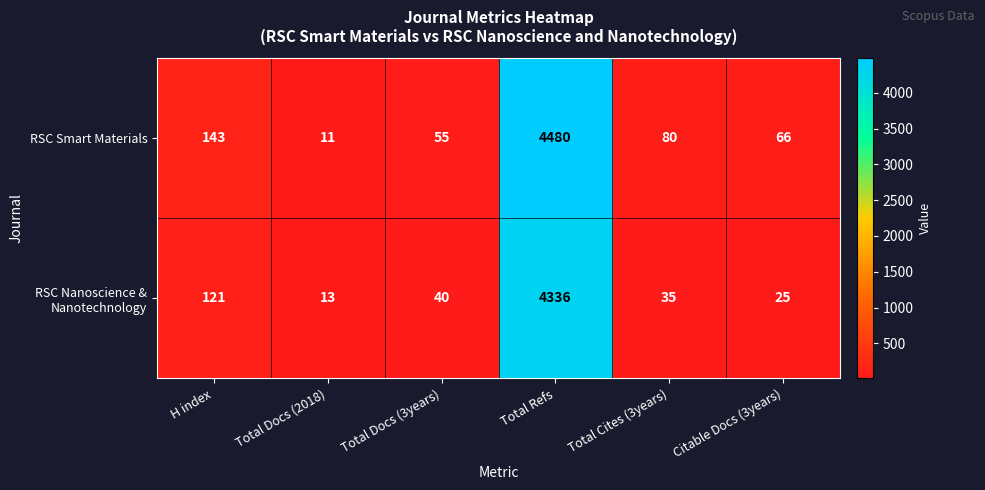

At which category is the sum across all series the highest?

Total Refs